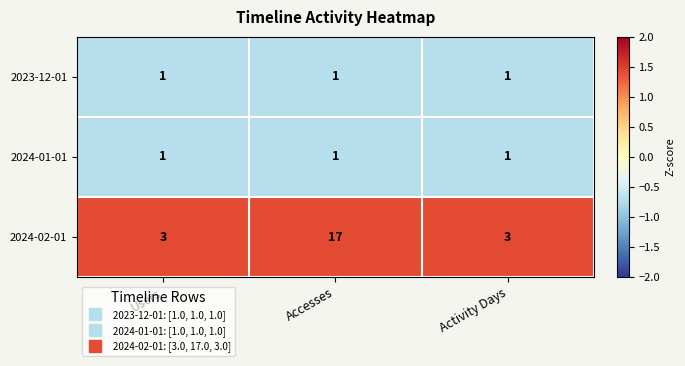

Reading right to left, what are all the values shown in this chart?

2023-12-01: 1	1	1
2024-01-01: 1	1	1
2024-02-01: 3	17	3